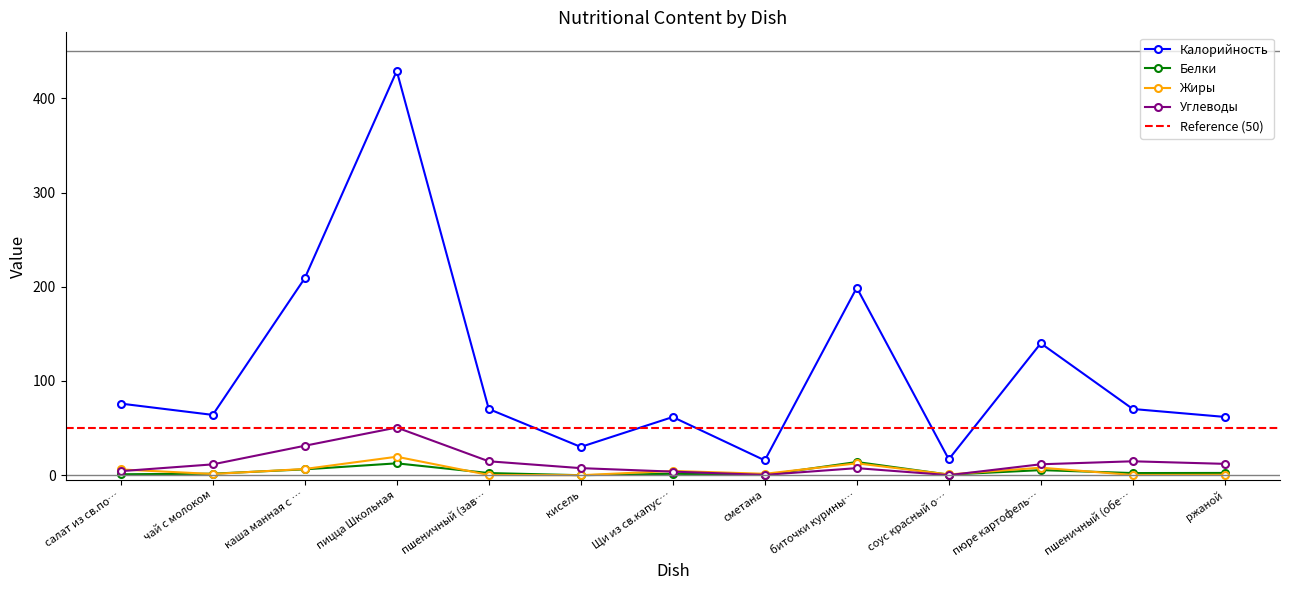

Which series has the largest total across all categories?

Калорийность